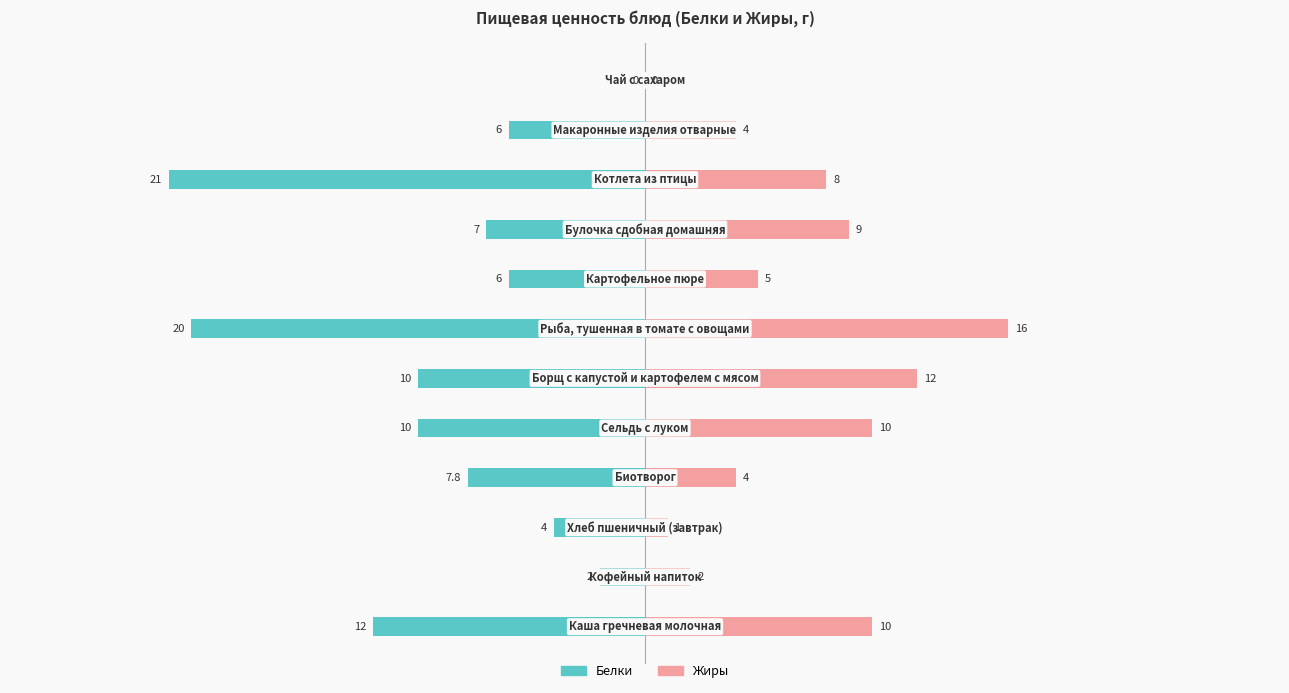

What is the sum of the Жиры values at 10 and 20?

22.0